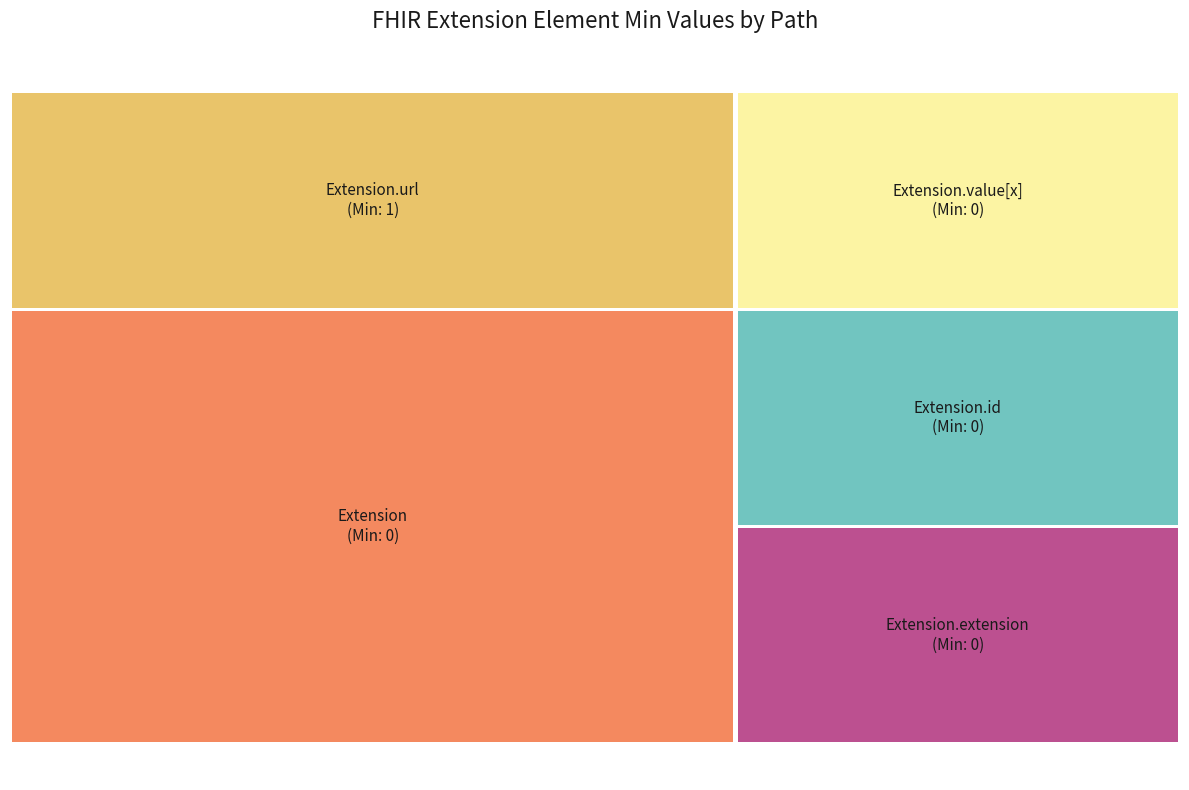

Does any single category account for the majority?

No